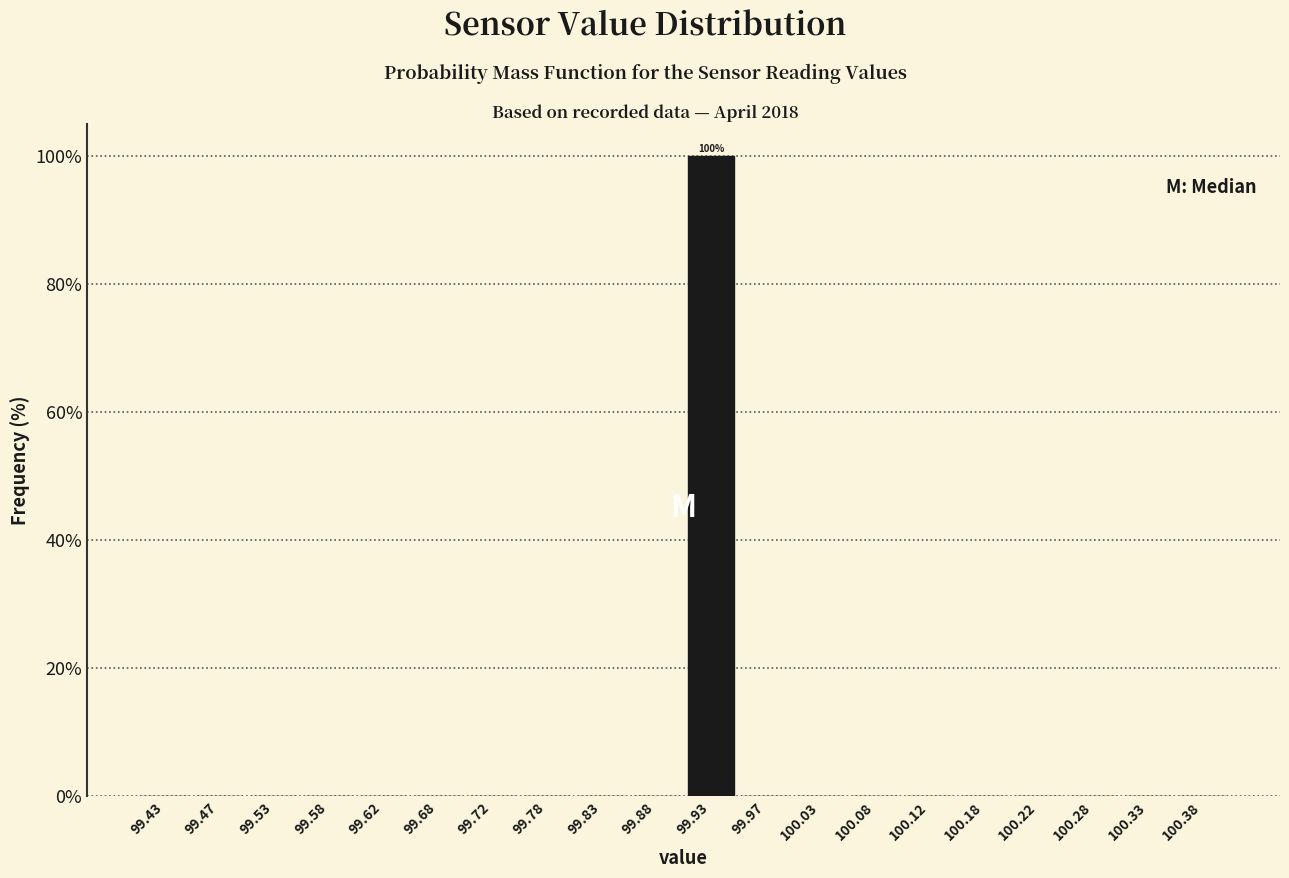

Over which range of the x-axis is the bar tallest?

99.90 to 99.95